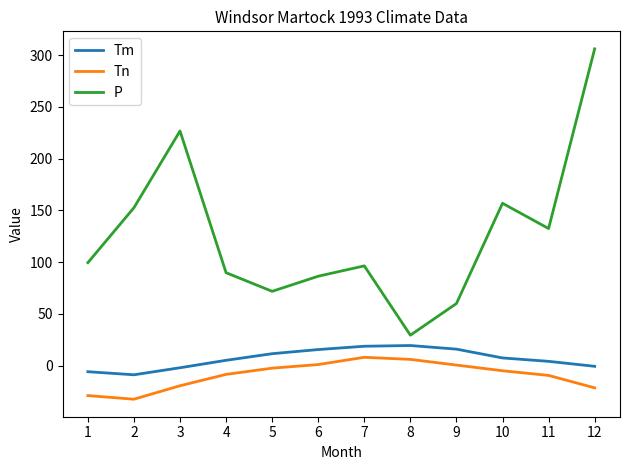

Which series has the widest spread of values?

P